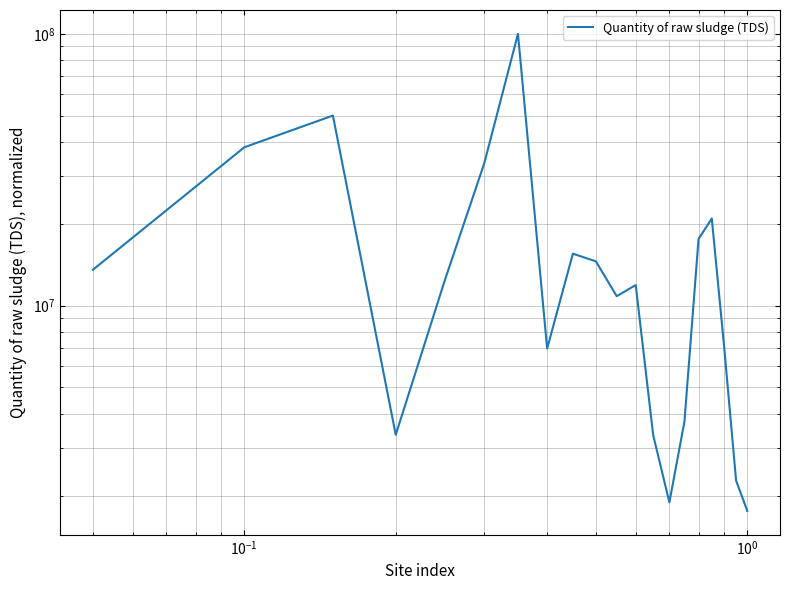

Which category has the lowest value across all series?

19